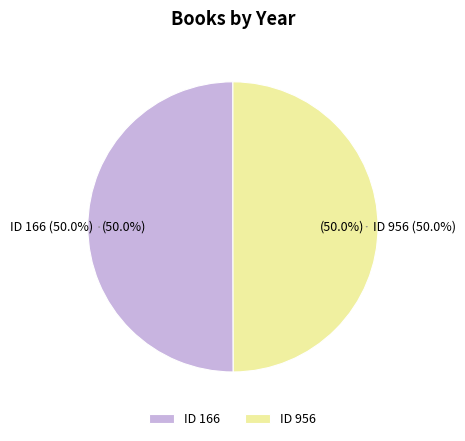

Rank the categories by value from lowest to highest.

956, 166